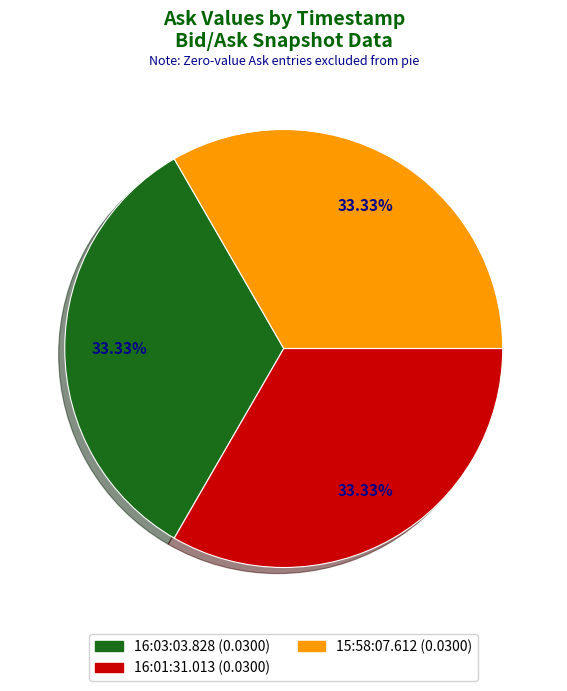

Count the number of slices in the pie.

3